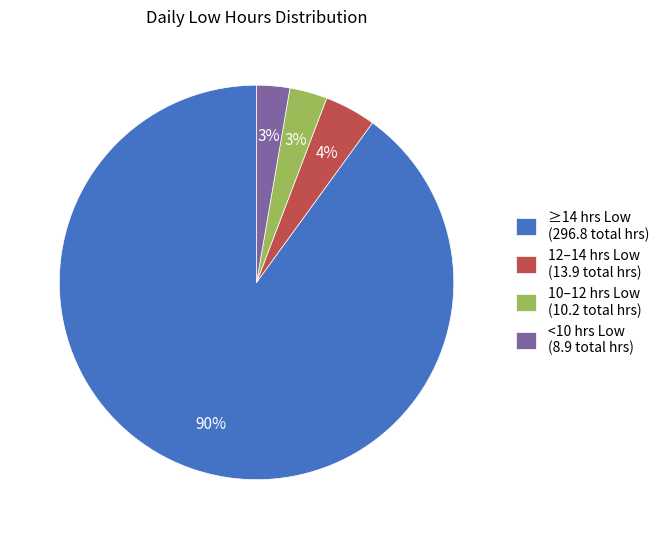

The ≥14 hrs Low (296.8 total hrs) slice represents 99% of the pie. True or false?

False